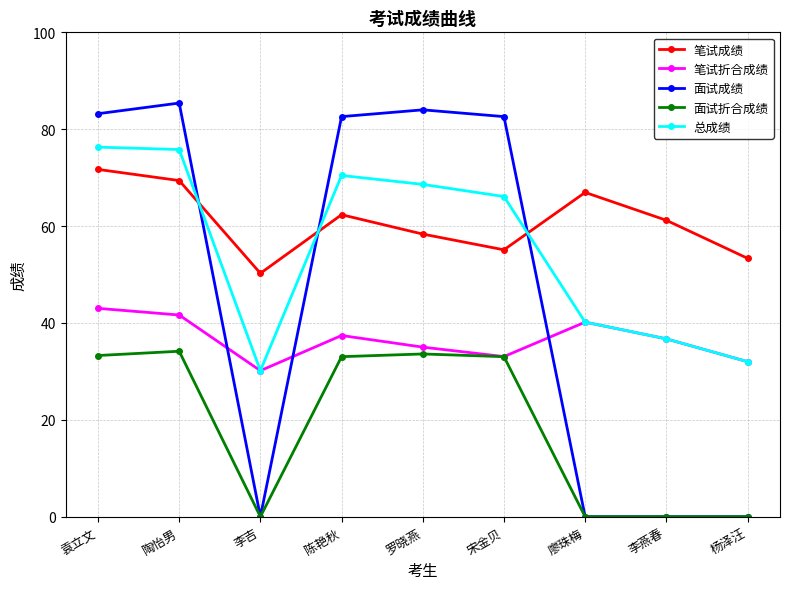

At which category does 笔试成绩 reach its first local peak?

陈艳秋